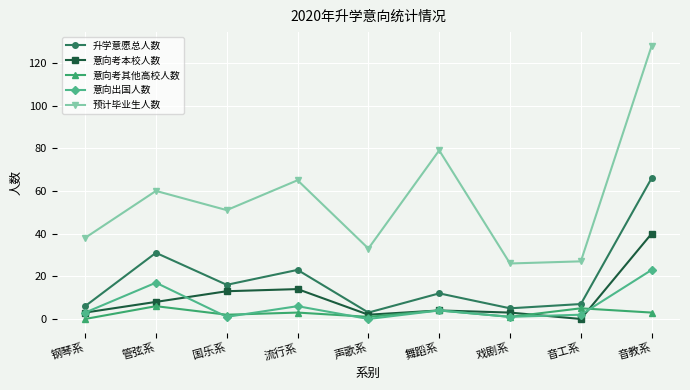

How many values in the 升学意愿总人数 series are below 12?

4